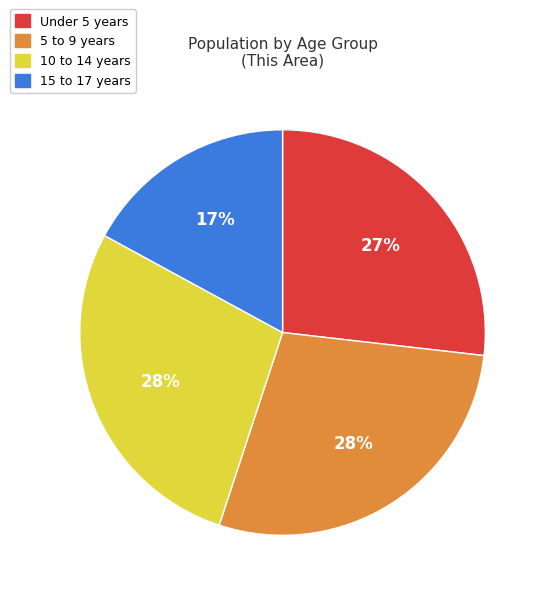

True or false: 15 to 17 years accounts for 10% of the total.

False